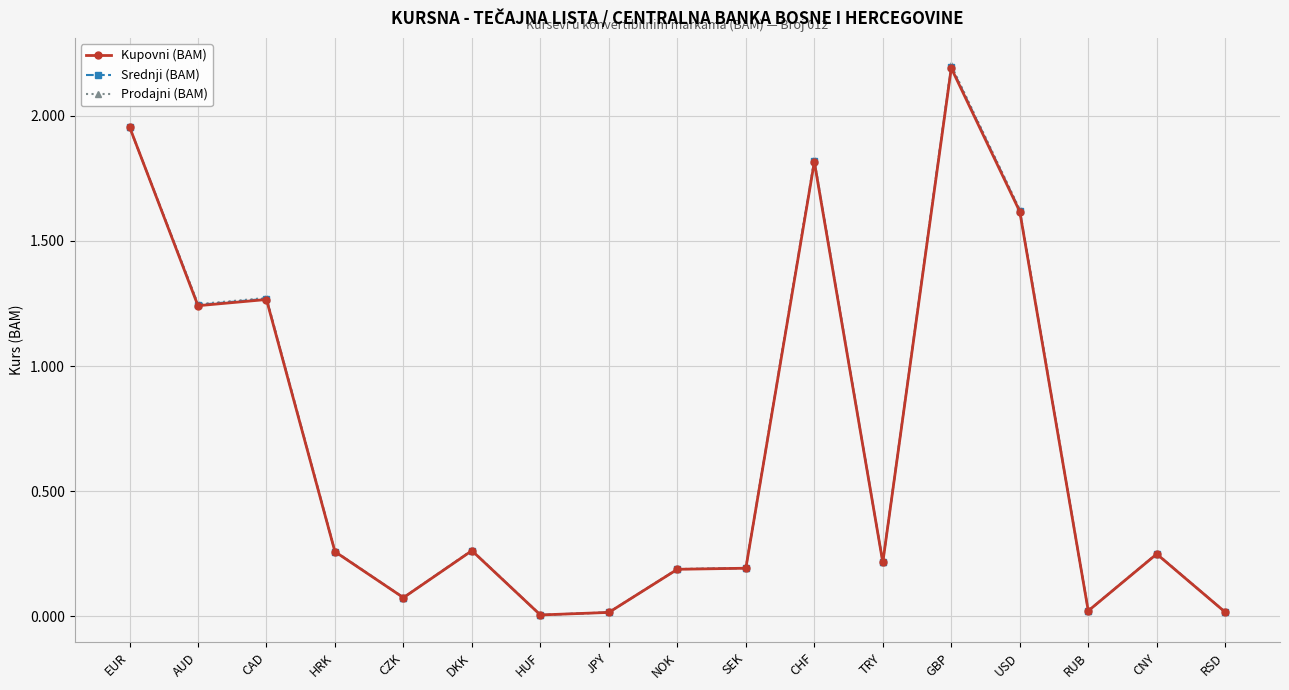

Which series changed the most between HRK and JPY?

Prodajni (BAM)